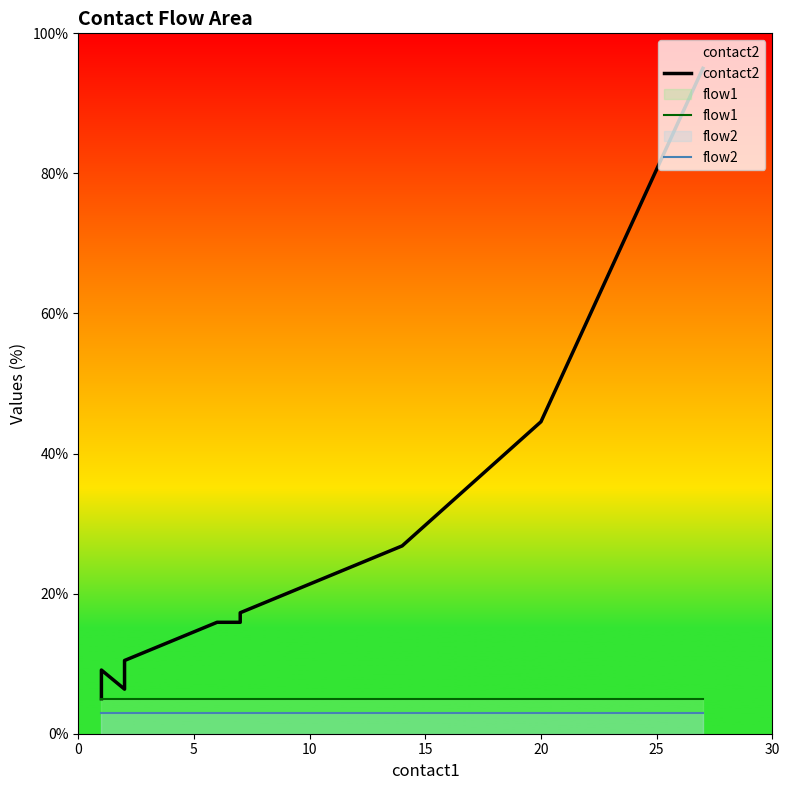

Rank the series by their maximum value, from highest to lowest.

contact2, flow1, flow2